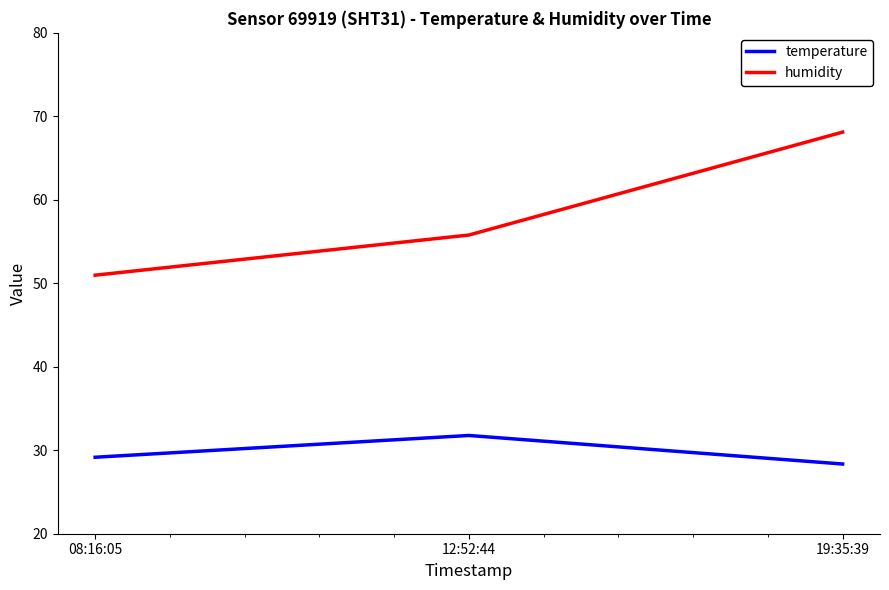

Reading left to right, extract all data points from this chart.

temperature: 29.2	31.8	28.4
humidity: 51.0	55.8	68.1